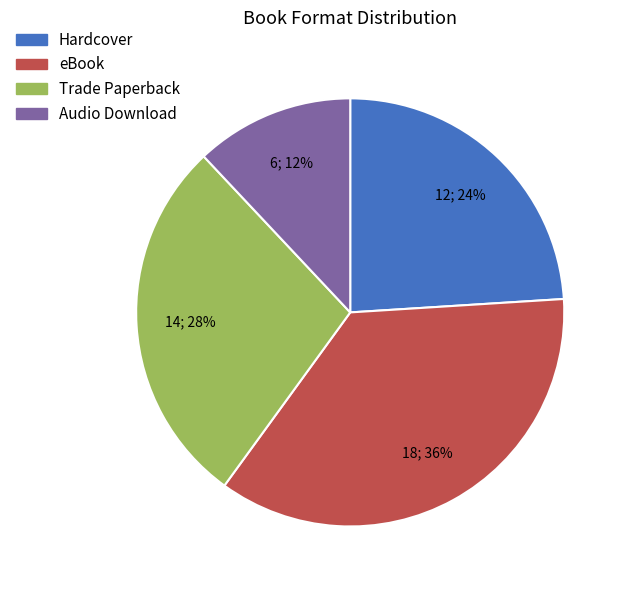

To the nearest percent, what is the difference between the Trade Paperback and Audio Download slice percentages?

16%